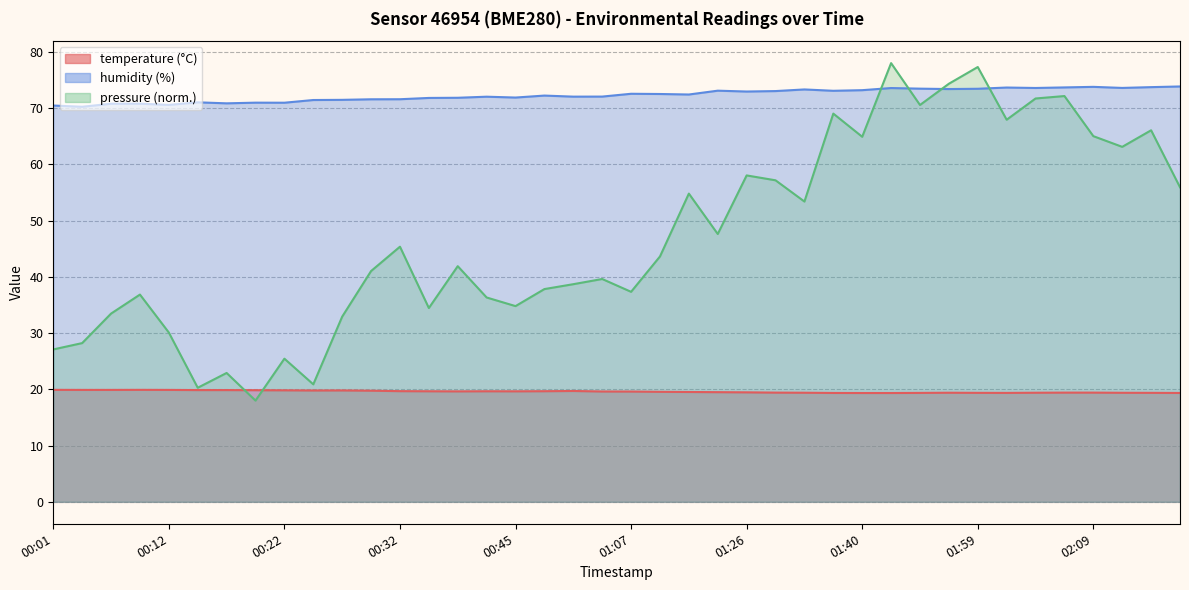

Count the temperature values in the range 19 to 20.

40